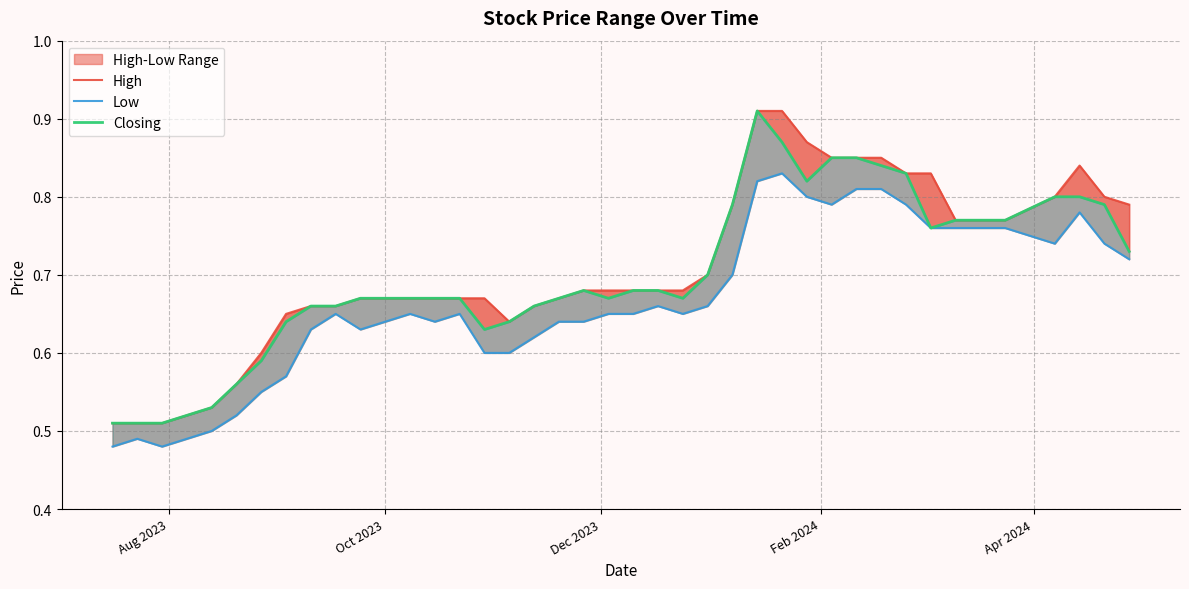

List the series in order of their peak value, highest first.

High, Closing, Low